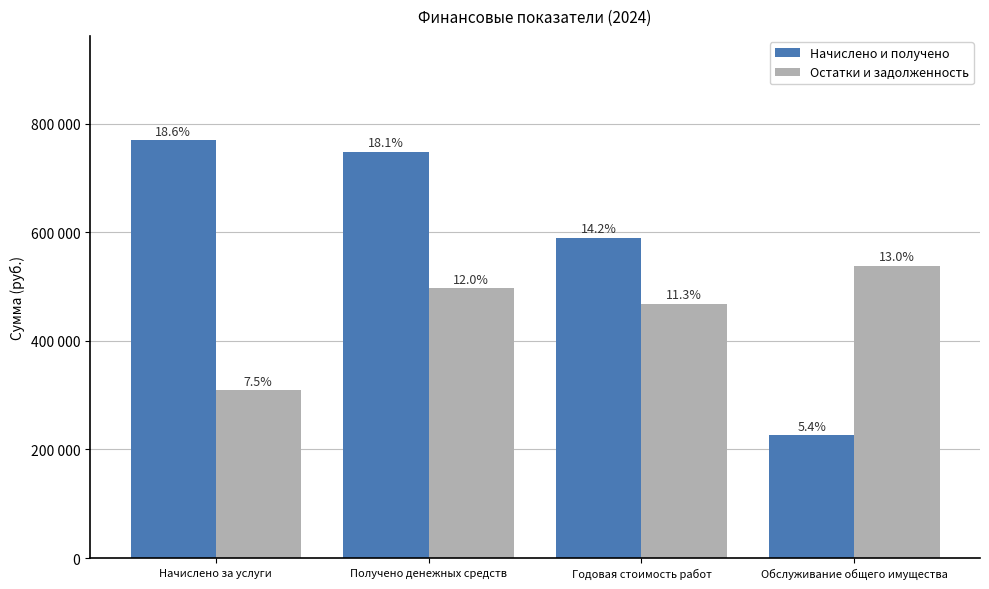

Are the bars grouped side by side (vs. stacked)?

Yes